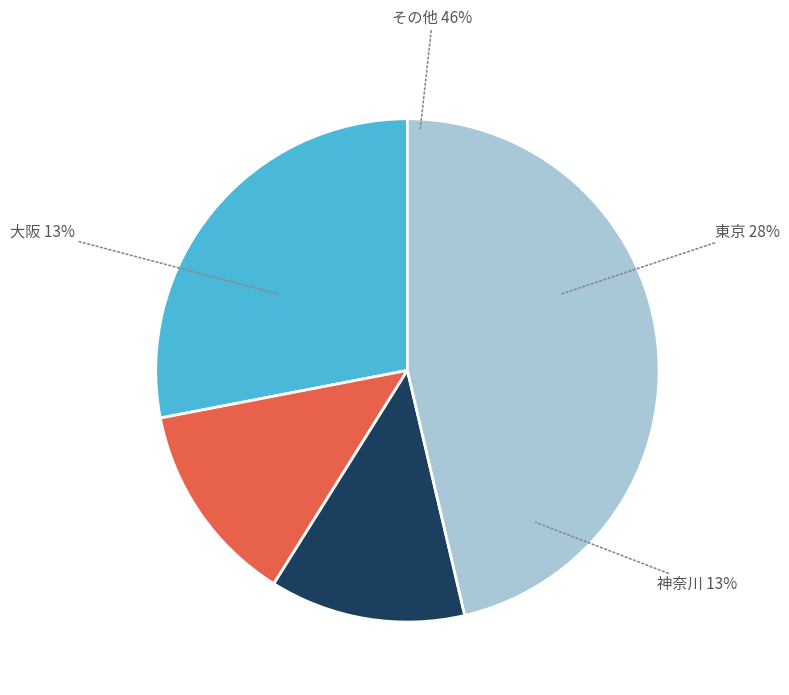

How much of the chart is everything except 愛知?

88.5%